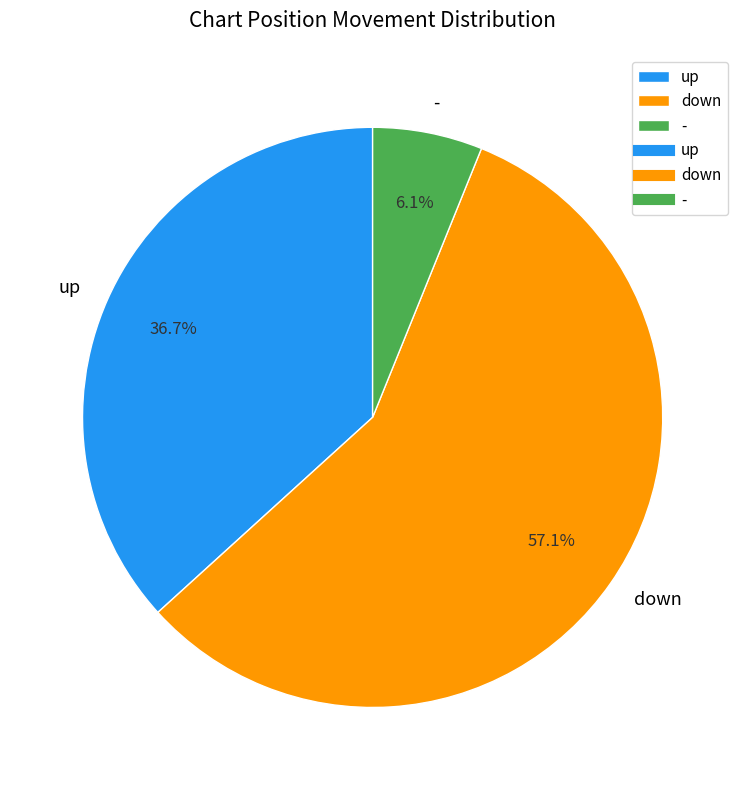

What portion of the pie excludes -?

93.9%